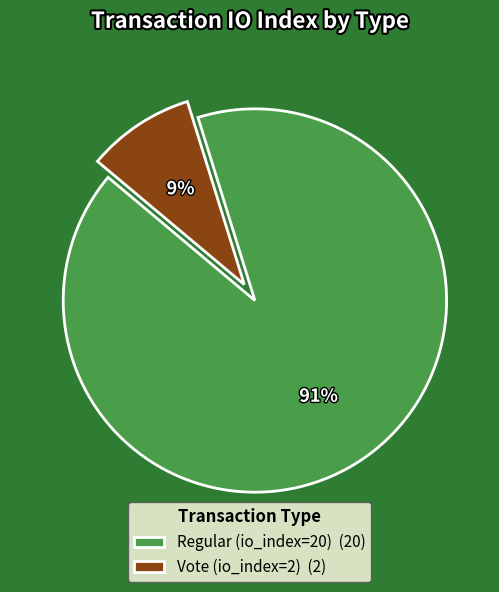

The Vote (io_index=2) slice represents 9% of the pie. True or false?

True